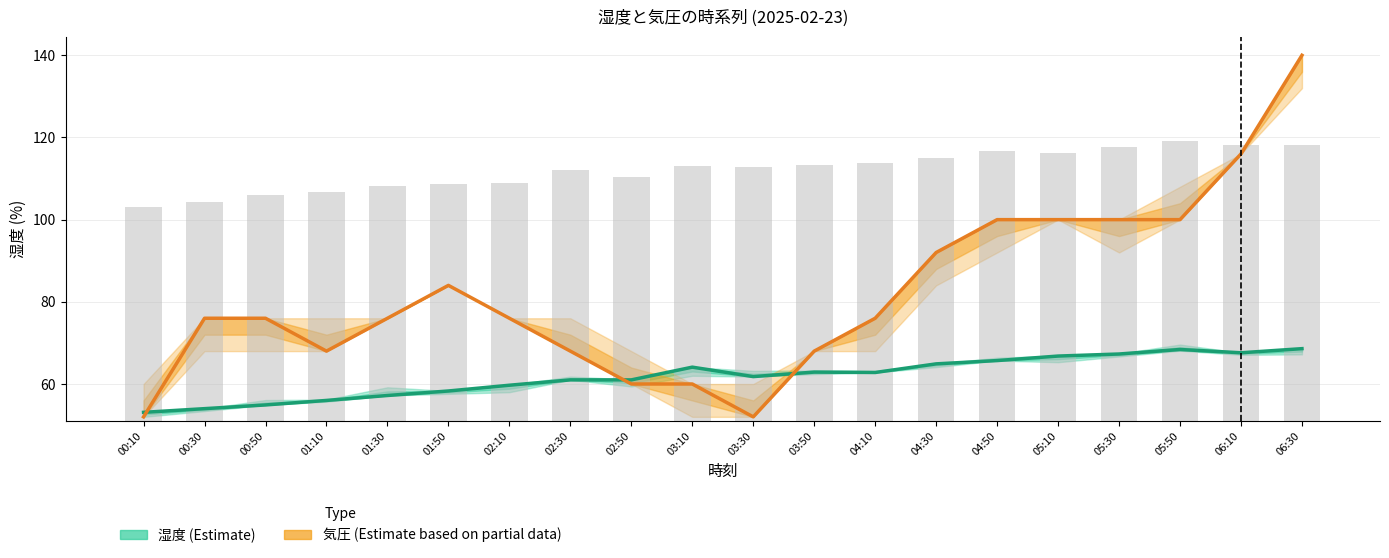

How many categories are shown in the chart?

20